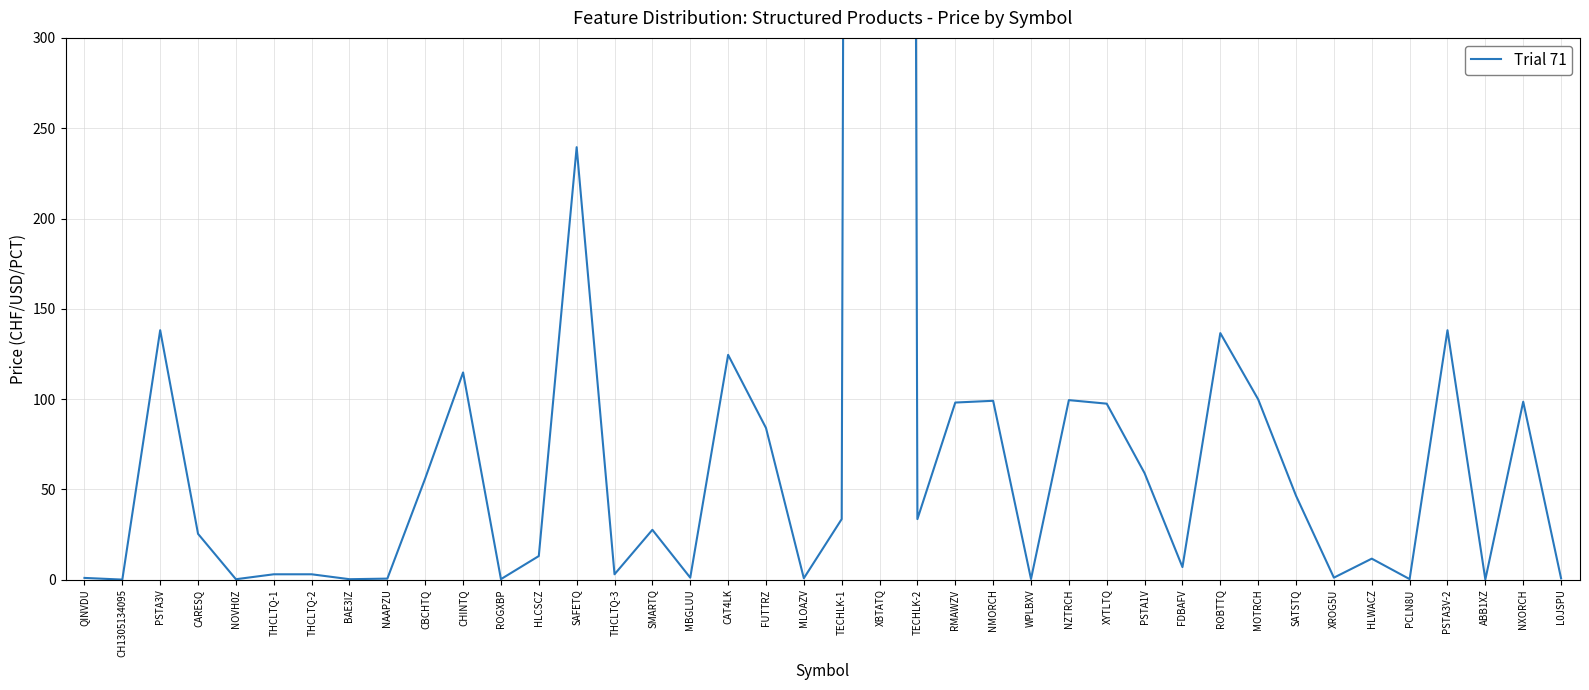

What position from the right is PSTA3V?

38